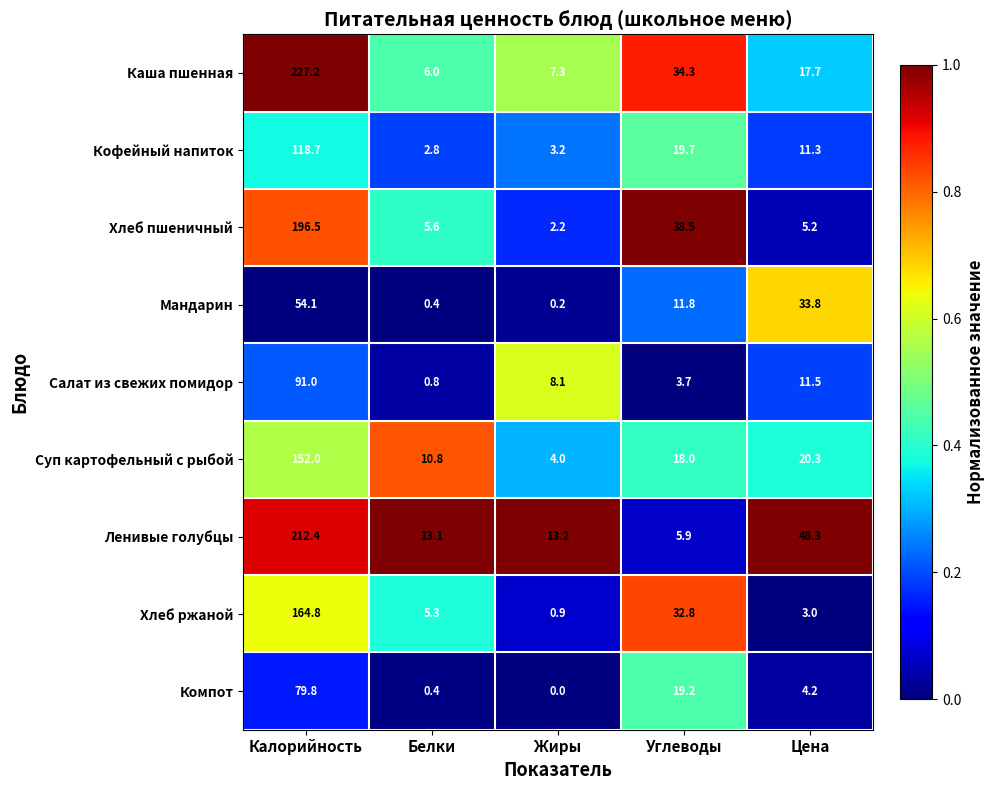

Which series has the largest total across all categories?

Ленивые голубцы